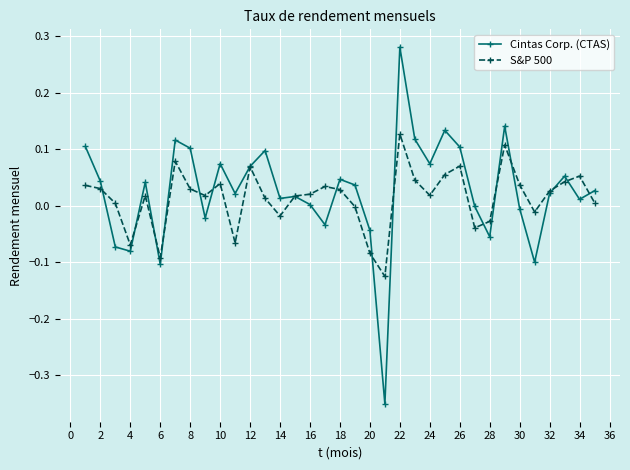

Rank the series by their maximum value, from lowest to highest.

S&P 500, Cintas Corp. (CTAS)